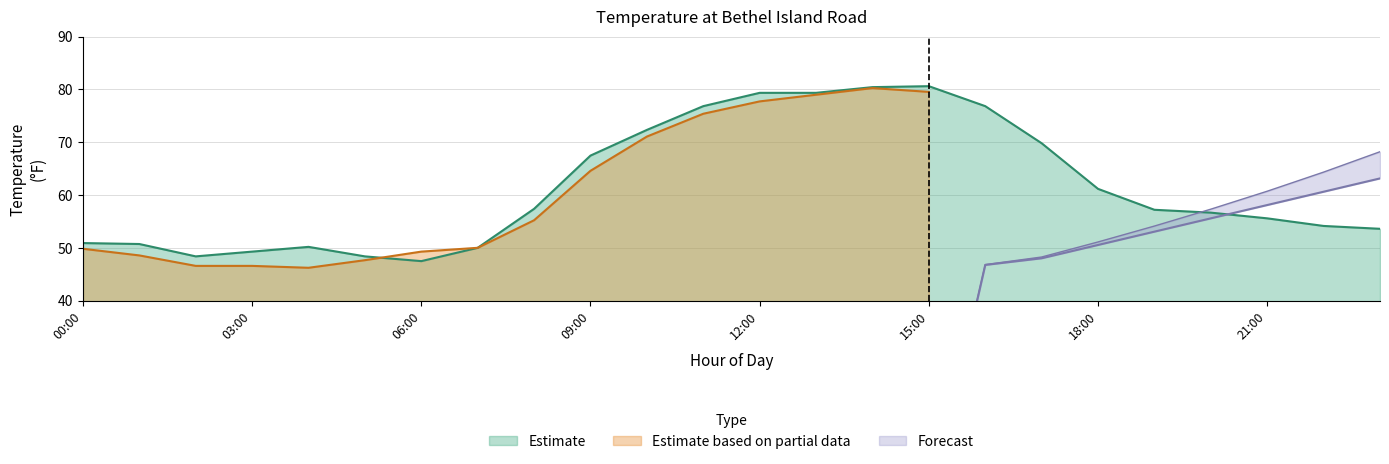

Is it true that Forecast equals 0.0 at 13?

True